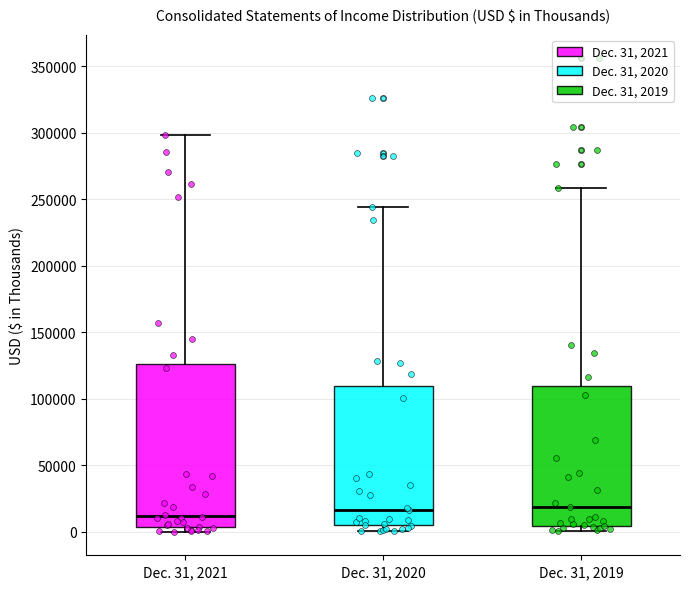

Reading left to right, transcribe this box plot: for each box, give where its median line is, the range the box spans, and where its two whiskers end, as read against the y-axis. The values are not printed on the chart, so give them approximately, as read against the axis.

Dec. 31, 2021: median 10000, box 5000 to 125000, whiskers 0 to 300000
Dec. 31, 2020: median 15000, box 5000 to 110000, whiskers 0 to 245000
Dec. 31, 2019: median 20000, box 5000 to 110000, whiskers 0 to 260000